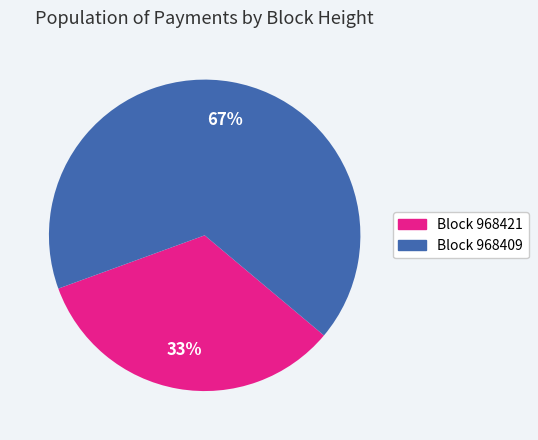

To the nearest percent, what is the average slice percentage?

50%